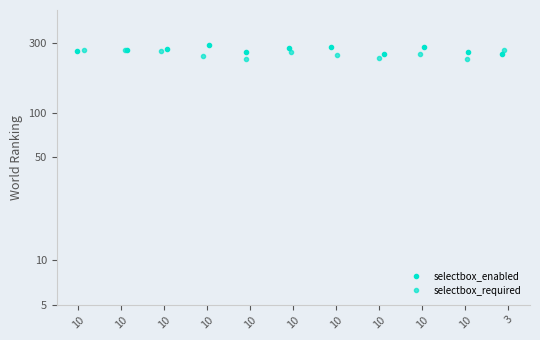

How many lines are shown in the chart?

2